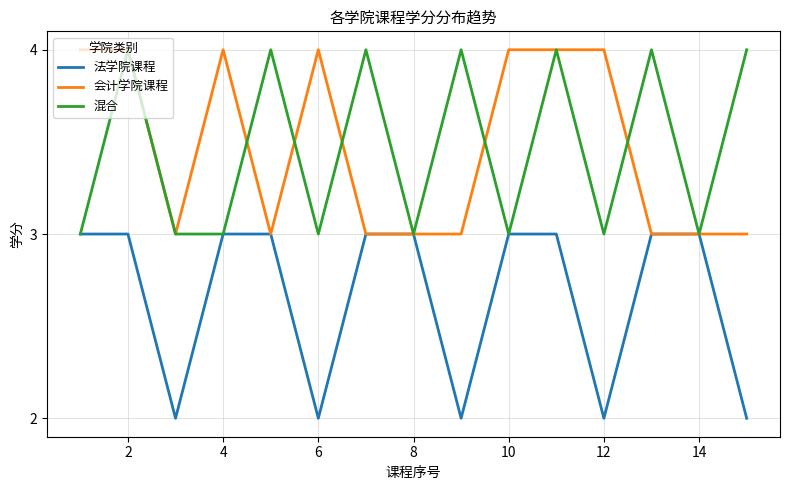

True or false: 会计学院课程 has more than 0 interior local peaks.

True